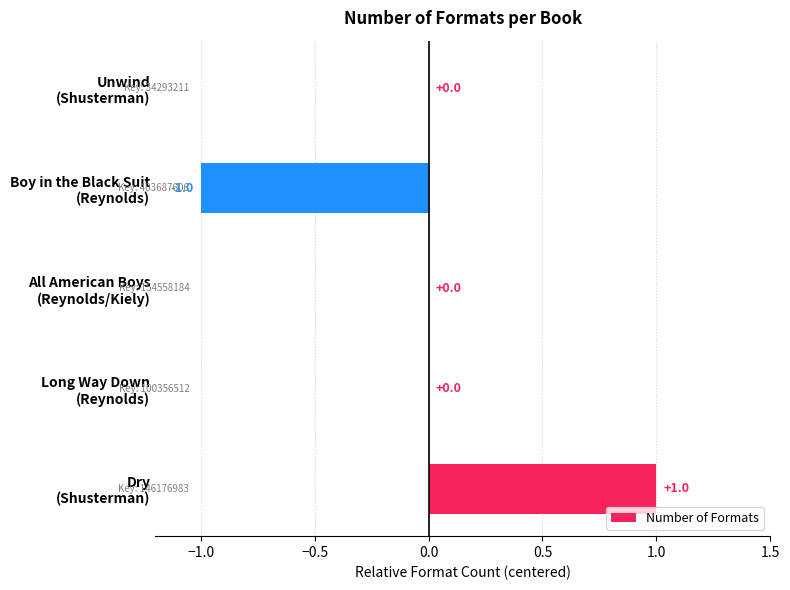

How many categories are shown in the chart?

5